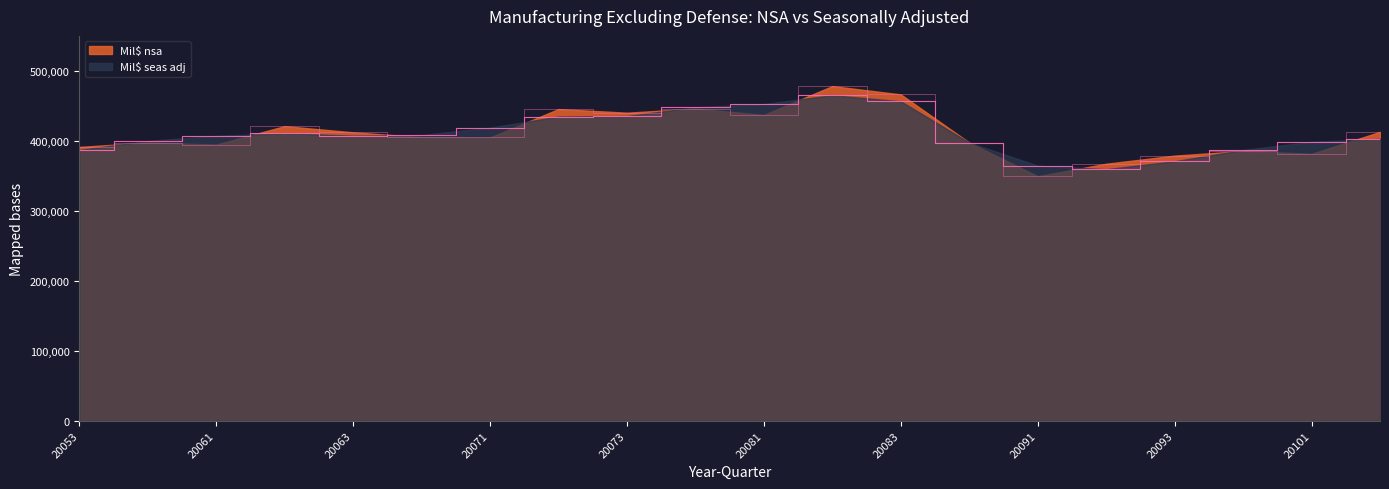

What is the average value of the Mil$ seas adj series?

411226